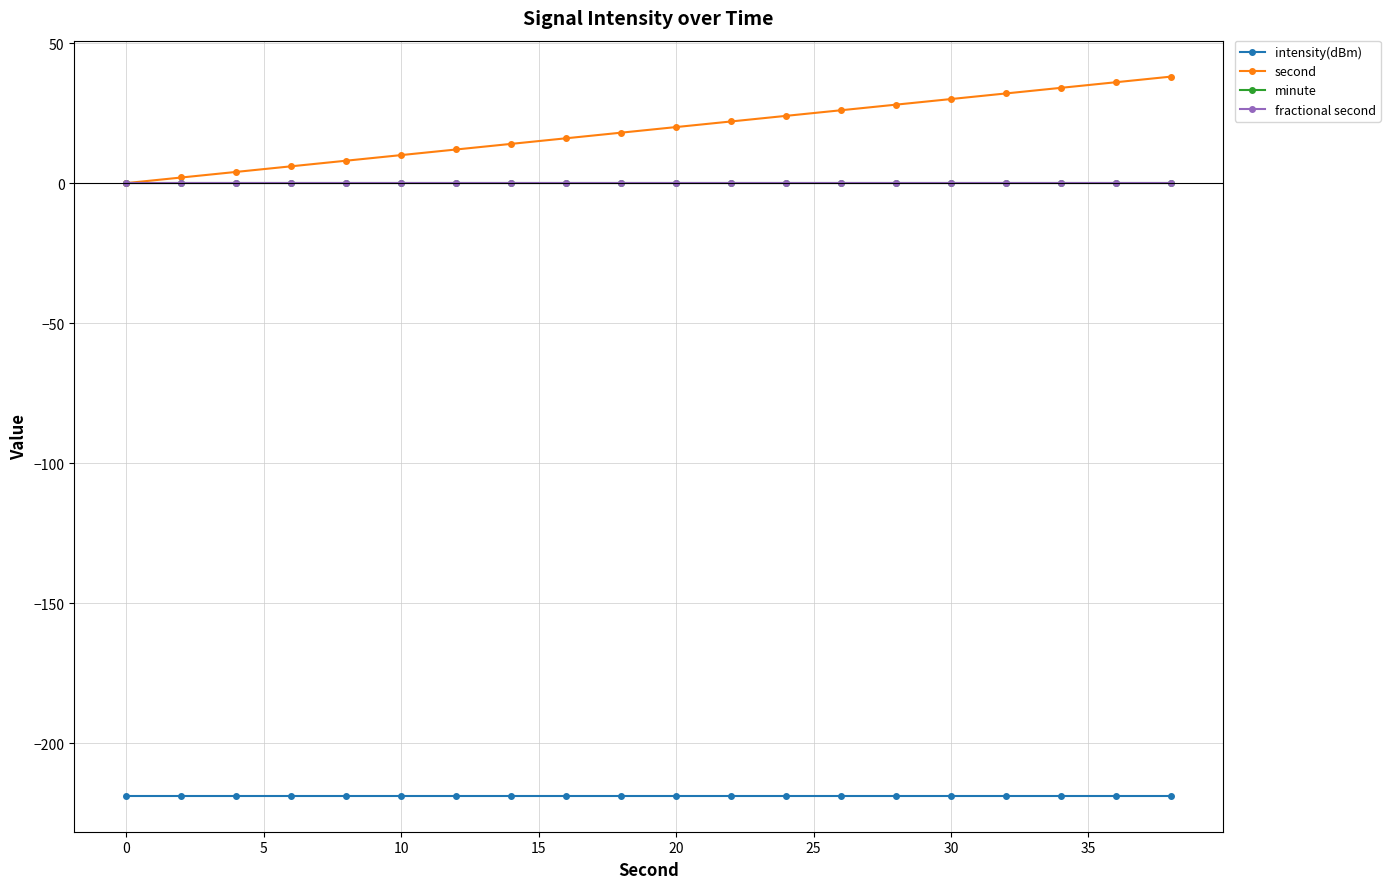

Does the chart have visible grid lines?

Yes